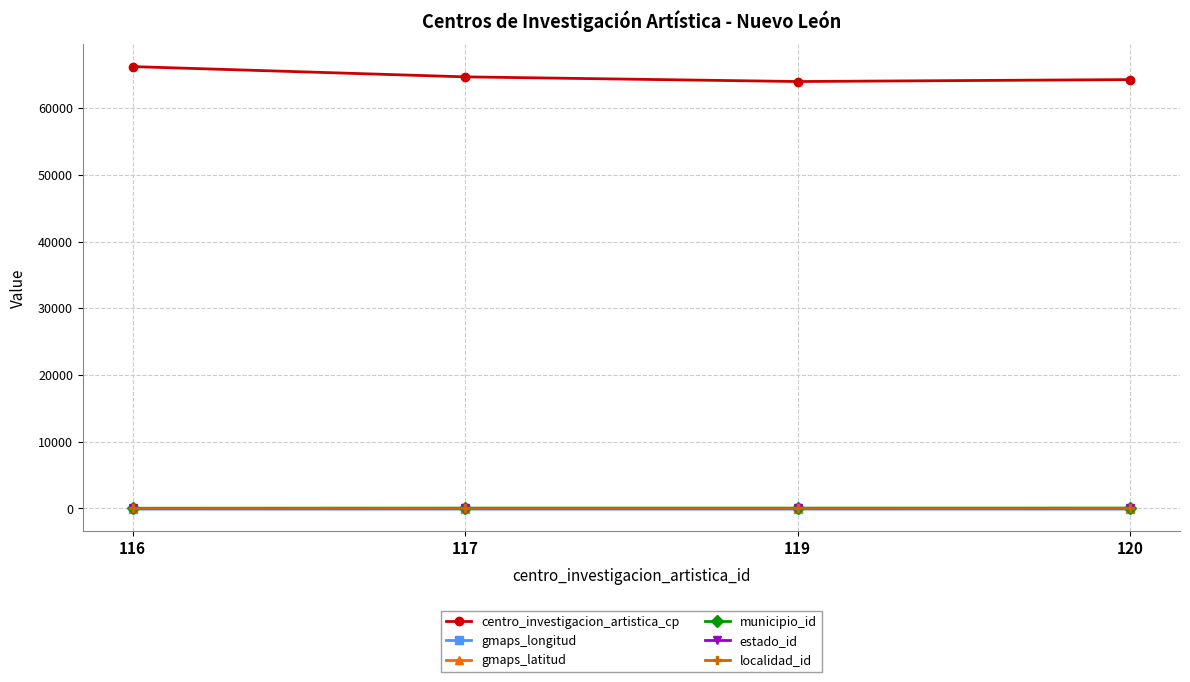

What is the maximum value shown in the chart?

66238.0